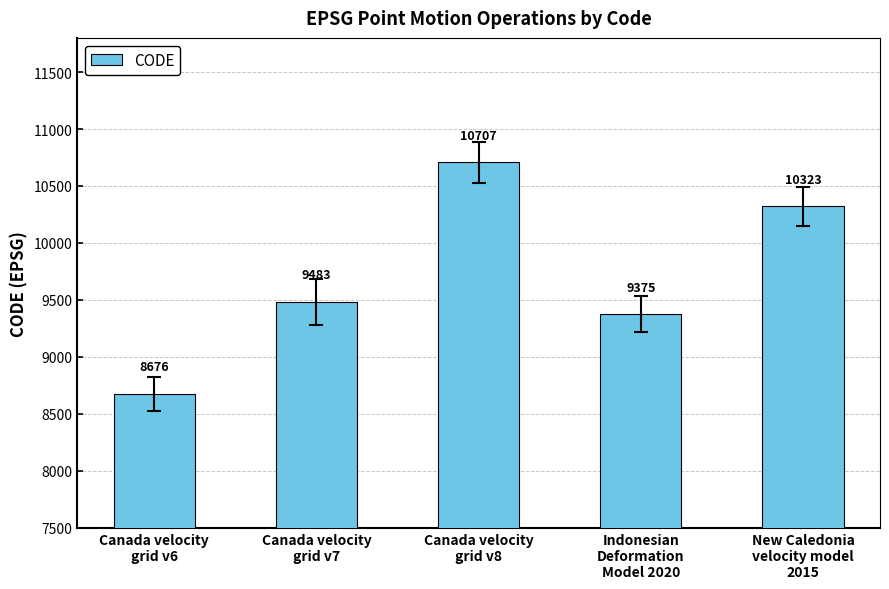

Reading right to left, extract all data points from this chart.

New Caledonia
velocity model
2015=10323	Indonesian
Deformation
Model 2020=9375	Canada velocity
grid v8=10707	Canada velocity
grid v7=9483	Canada velocity
grid v6=8676